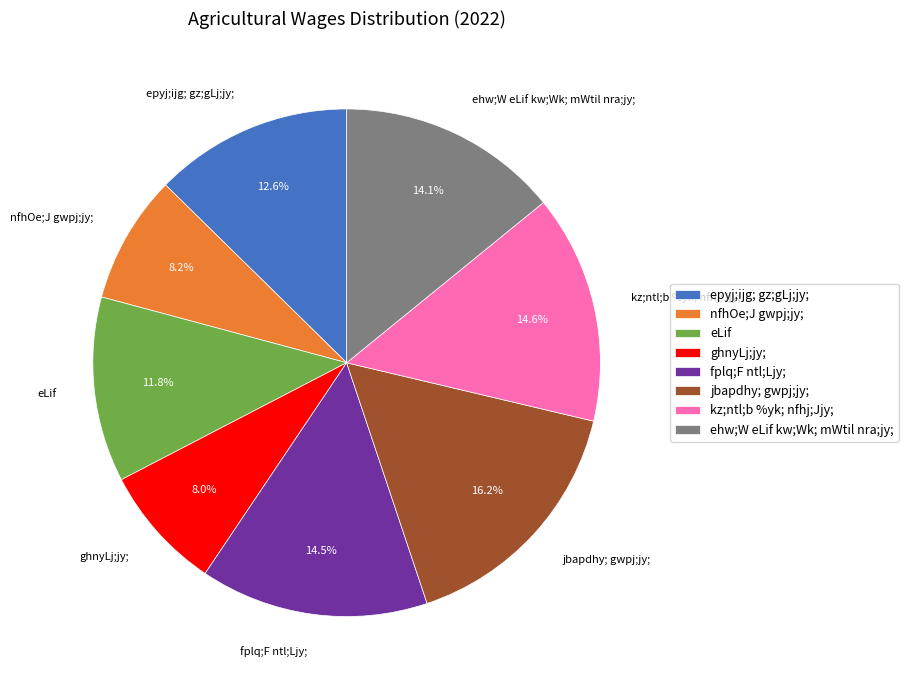

Between ghnyLj;jy; and kz;ntl;b %yk; nfhj;Jjy;, which is larger?

kz;ntl;b %yk; nfhj;Jjy;